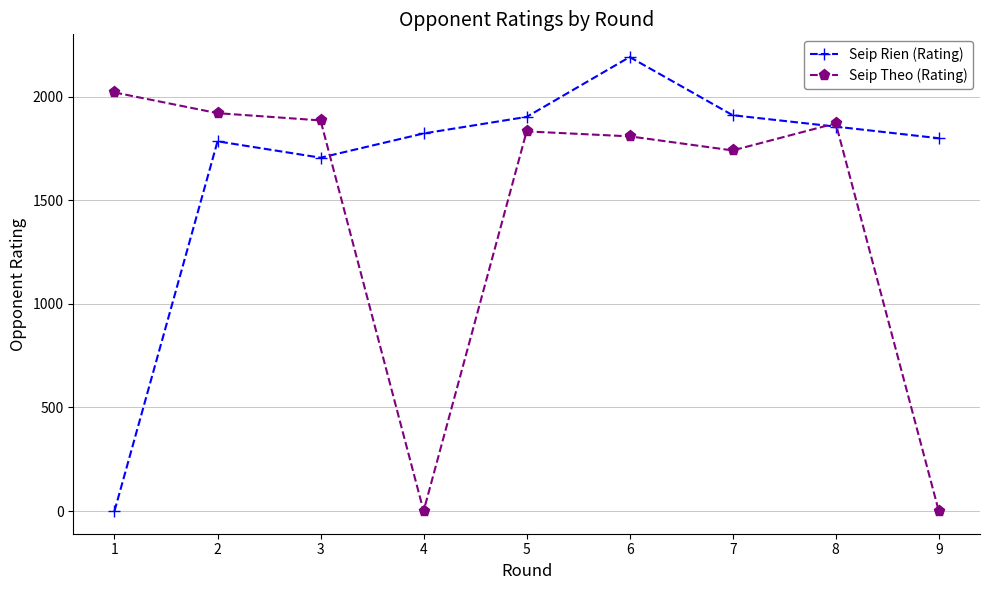

What is the difference between the second highest and second lowest values in the Seip Theo (Rating) series?

1921